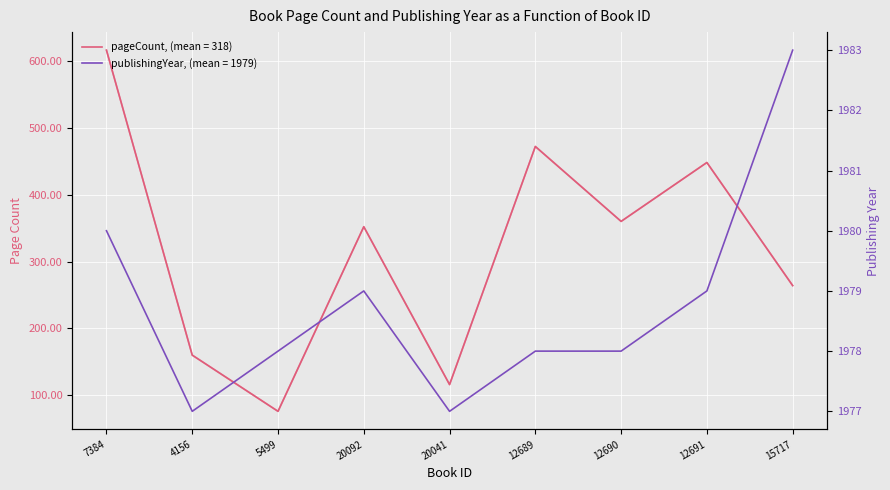

The pageCount series shows 36 at 5499. True or false?

False